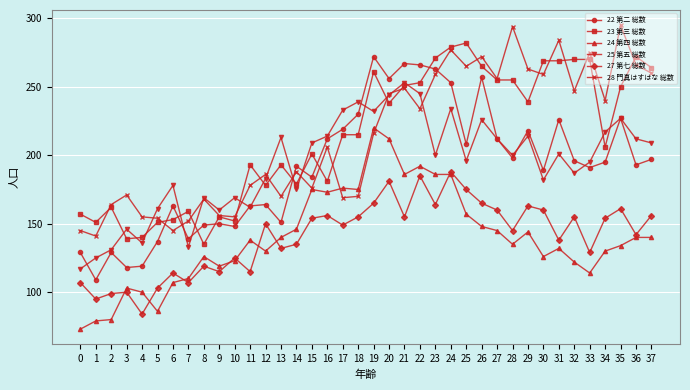

Reading left to right, list all the values displayed in this chart.

22 第二 総数: 0=129	1=109	2=129	3=118	4=119	5=137	6=163	7=139	8=149	9=150	10=148	11=163	12=164	13=151	14=192	15=184	16=212	17=219	18=230	19=272	20=256	21=267	22=266	23=263	24=253	25=208	26=257	27=212	28=198	29=218	30=189	31=226	32=196	33=191	34=195	35=227	36=193	37=197
23 第三 総数: 0=157	1=151	2=162	3=139	4=140	5=151	6=153	7=159	8=135	9=155	10=152	11=193	12=178	13=193	14=179	15=201	16=181	17=215	18=215	19=261	20=238	21=251	22=253	23=271	24=279	25=282	26=265	27=255	28=255	29=239	30=269	31=269	32=270	33=270	34=206	35=250	36=272	37=264
24 第四 総数: 0=73	1=79	2=80	3=103	4=100	5=86	6=107	7=110	8=126	9=119	10=123	11=138	12=130	13=140	14=146	15=175	16=173	17=176	18=175	19=220	20=212	21=186	22=192	23=186	24=186	25=157	26=148	27=145	28=135	29=144	30=126	31=132	32=122	33=114	34=130	35=134	36=140	37=140
25 第五 総数: 0=117	1=125	2=131	3=146	4=136	5=161	6=178	7=133	8=169	9=160	10=169	11=162	12=183	13=213	14=175	15=209	16=214	17=233	18=239	19=232	20=244	21=253	22=245	23=200	24=234	25=196	26=226	27=212	28=200	29=214	30=182	31=201	32=187	33=195	34=217	35=227	36=212	37=209
27 第七 総数: 0=107	1=95	2=99	3=100	4=84	5=103	6=114	7=107	8=119	9=115	10=125	11=115	12=150	13=132	14=135	15=154	16=156	17=149	18=155	19=165	20=181	21=155	22=185	23=164	24=188	25=175	26=165	27=160	28=145	29=163	30=160	31=138	32=155	33=129	34=154	35=161	36=142	37=156
28 門真はすはな 総数: 0=145	1=141	2=164	3=171	4=155	5=154	6=145	7=152	8=168	9=156	10=155	11=178	12=186	13=170	14=188	15=176	16=206	17=169	18=170	19=216	20=245	21=249	22=234	23=259	24=277	25=265	26=272	27=256	28=294	29=263	30=259	31=284	32=247	33=275	34=240	35=295	36=266	37=260